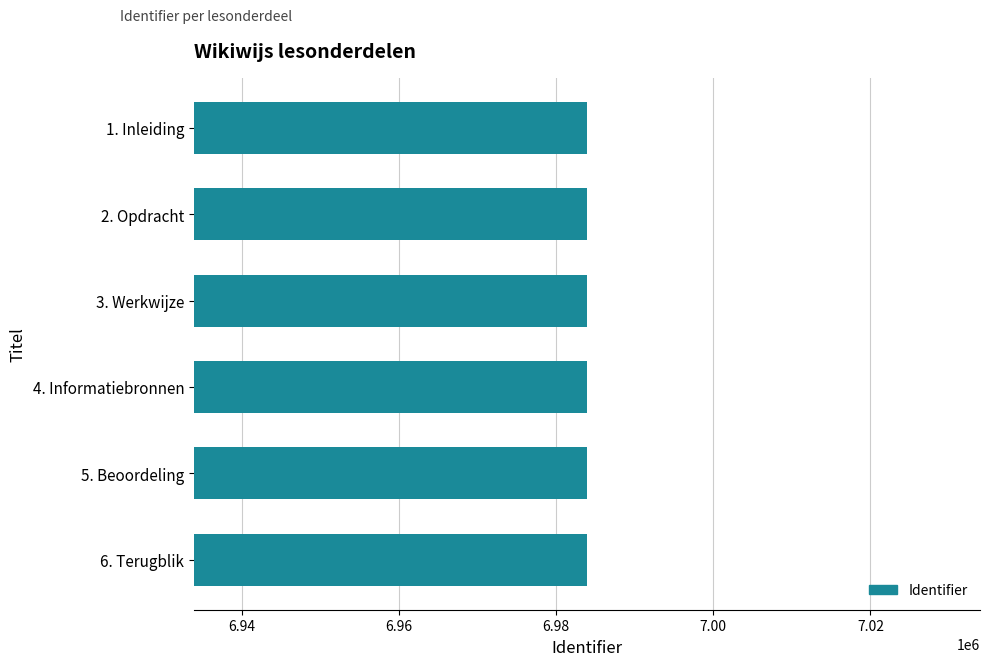

What is the minimum value shown in the chart?

6983934